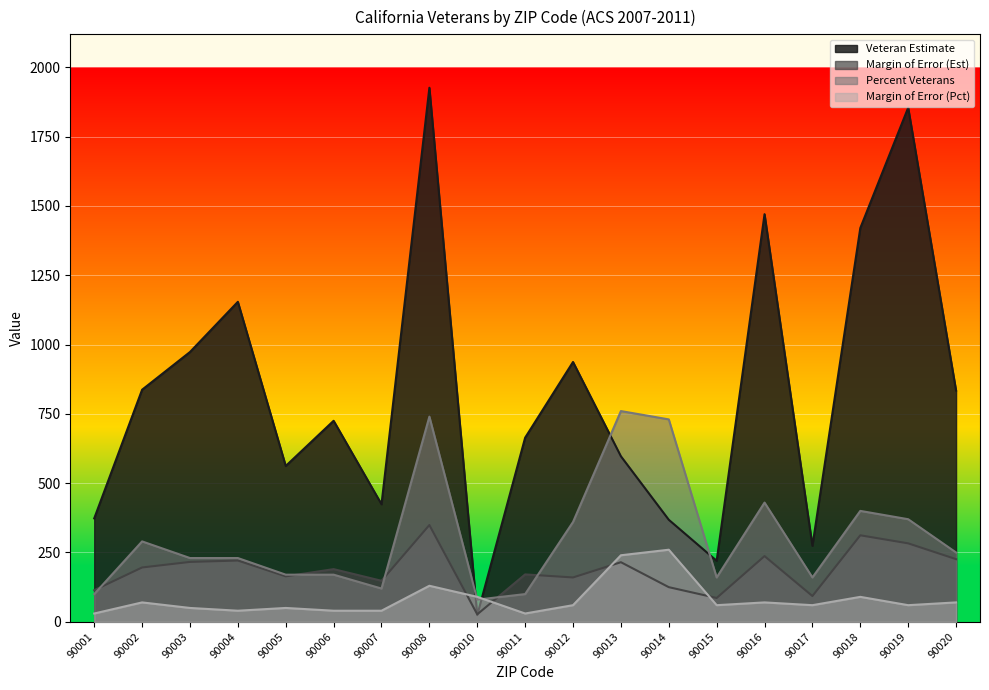

Reading left to right, list all the values displayed in this chart.

Veteran Estimate: 90001=373.0	90002=837.0	90003=973.0	90004=1154.0	90005=562.0	90006=725.0	90007=424.0	90008=1926.0	90010=24.0	90011=664.0	90012=937.0	90013=597.0	90014=368.0	90015=220.0	90016=1470.0	90017=274.0	90018=1420.0	90019=1854.0	90020=834.0
Margin of Error (Est): 90001=114.0	90002=196.0	90003=216.0	90004=221.0	90005=164.0	90006=190.0	90007=148.0	90008=349.0	90010=27.0	90011=171.0	90012=160.0	90013=215.0	90014=125.0	90015=86.0	90016=237.0	90017=93.0	90018=312.0	90019=283.0	90020=226.0
Percent Veterans: 90001=100.0	90002=290.0	90003=230.0	90004=230.0	90005=170.0	90006=170.0	90007=120.0	90008=740.0	90010=80.0	90011=100.0	90012=360.0	90013=760.0	90014=730.0	90015=160.0	90016=430.0	90017=160.0	90018=400.0	90019=370.0	90020=250.0
Margin of Error (Pct): 90001=30.0	90002=70.0	90003=50.0	90004=40.0	90005=50.0	90006=40.0	90007=40.0	90008=130.0	90010=90.0	90011=30.0	90012=60.0	90013=240.0	90014=260.0	90015=60.0	90016=70.0	90017=60.0	90018=90.0	90019=60.0	90020=70.0